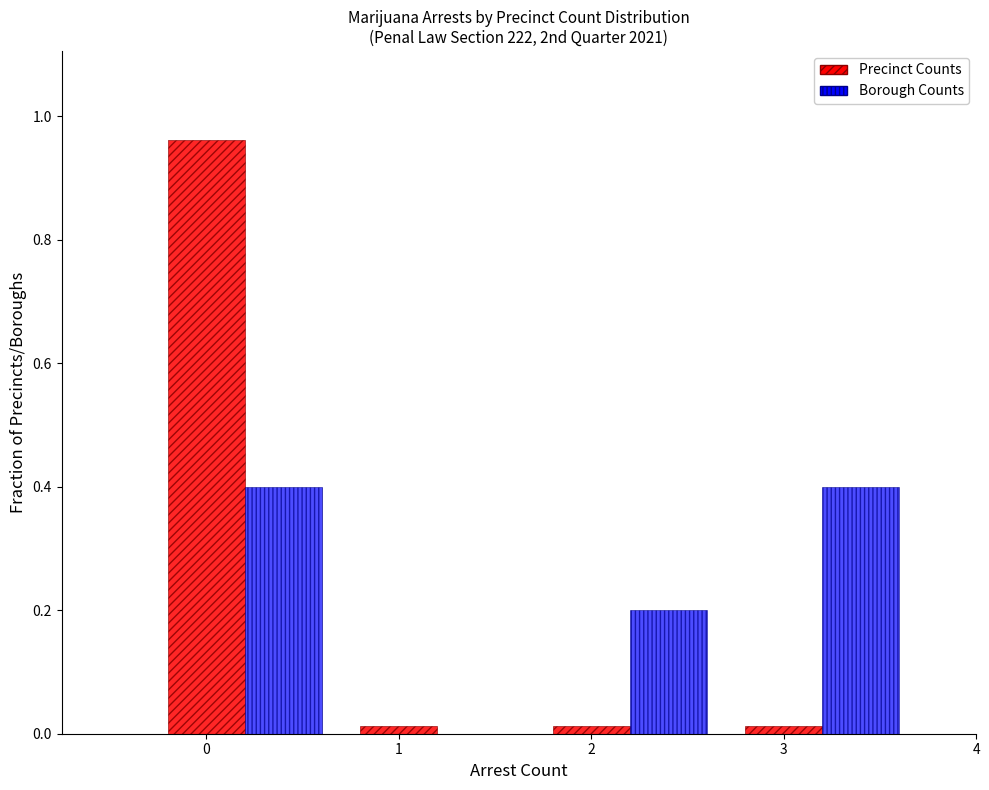

Which series changed the most between 0 and 1?

Precinct Counts